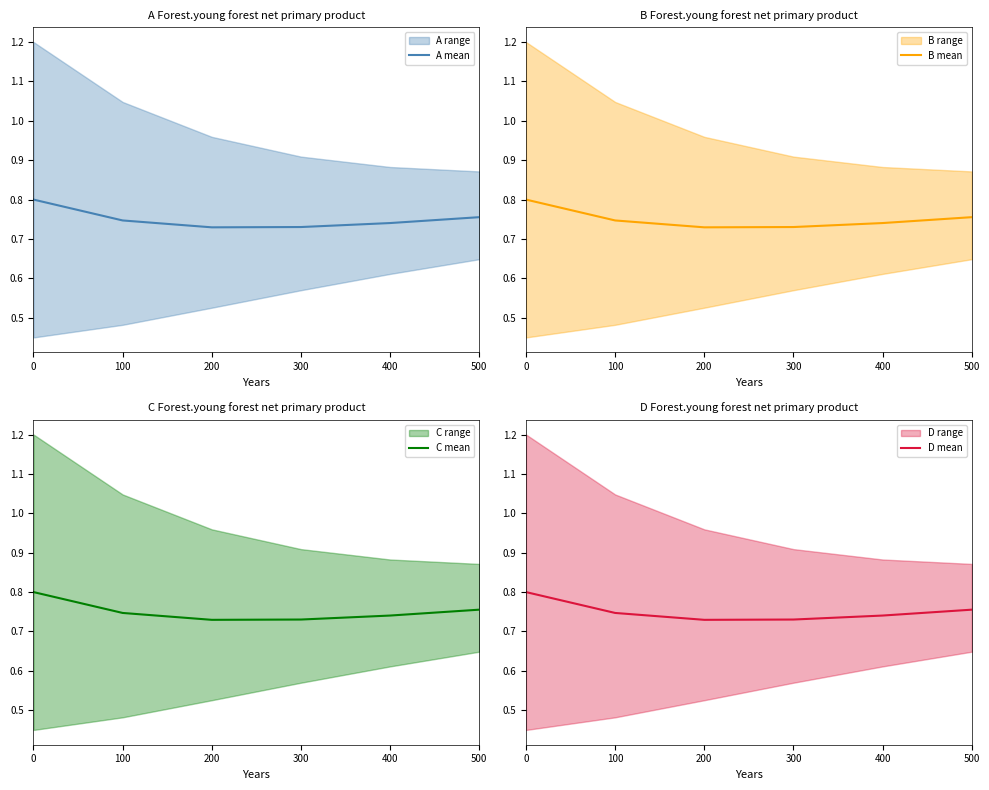

What is the total value across all series at 500?

3.0